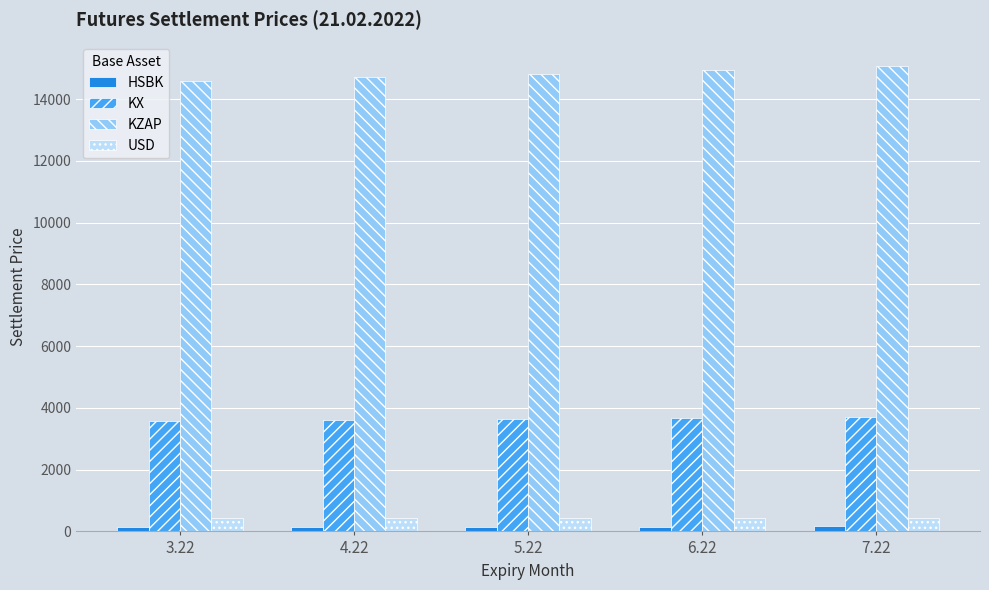

Is the value of KX at 4.22 greater than the value of HSBK at 7.22?

Yes